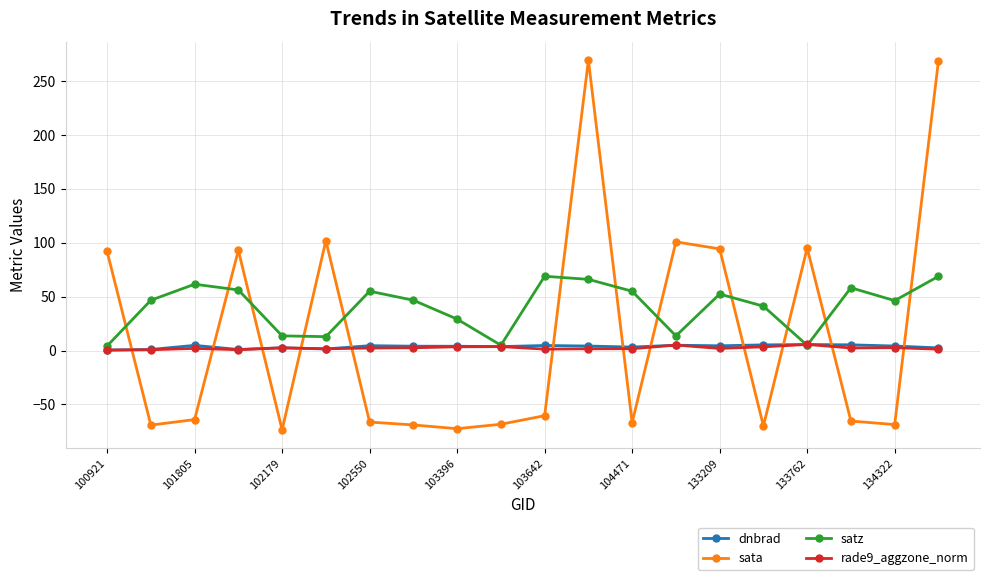

In satz, how many points are lower than both neighbors (excluding endpoints)?

5